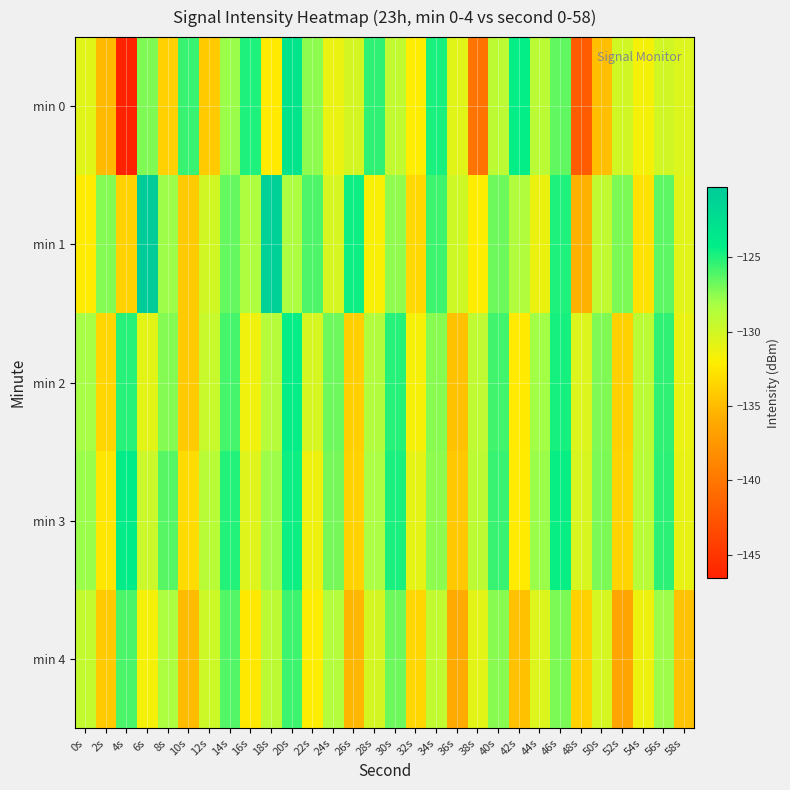

Count the number of data series in this chart.

5